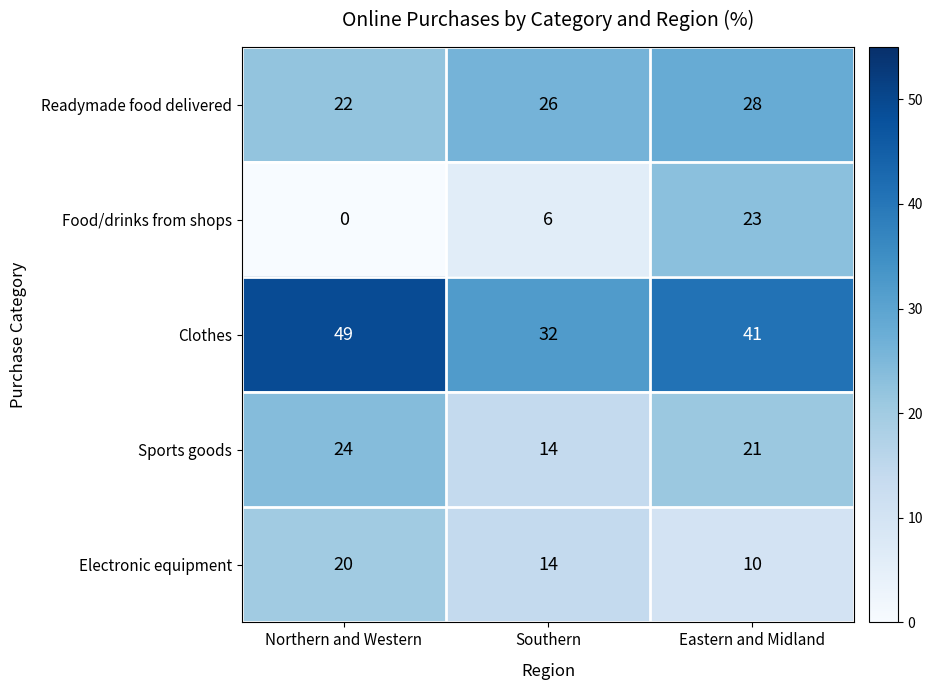

Count the number of data series in this chart.

5